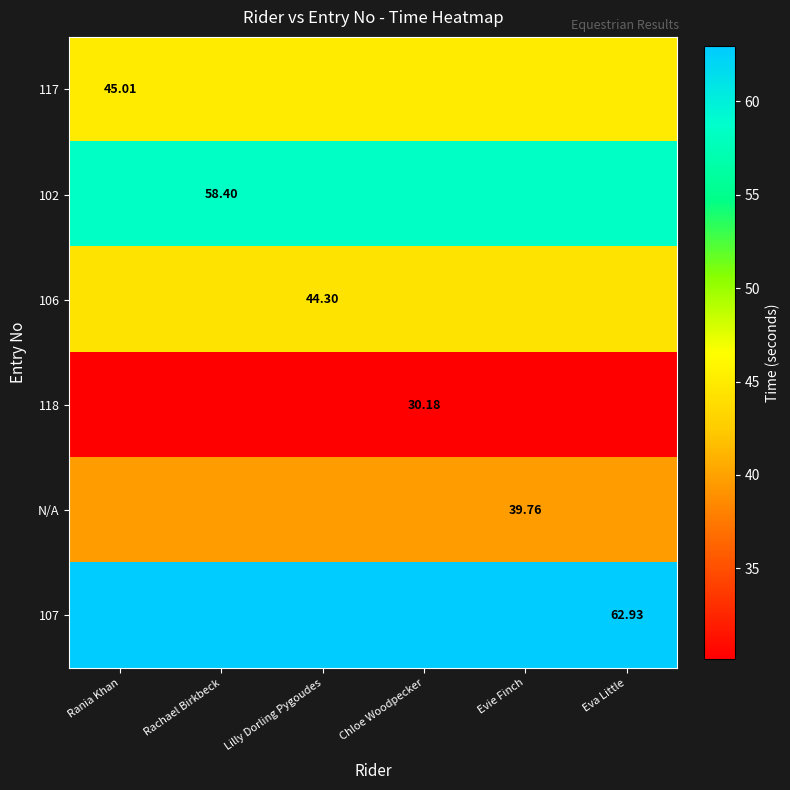

What is the smallest value displayed?

30.2